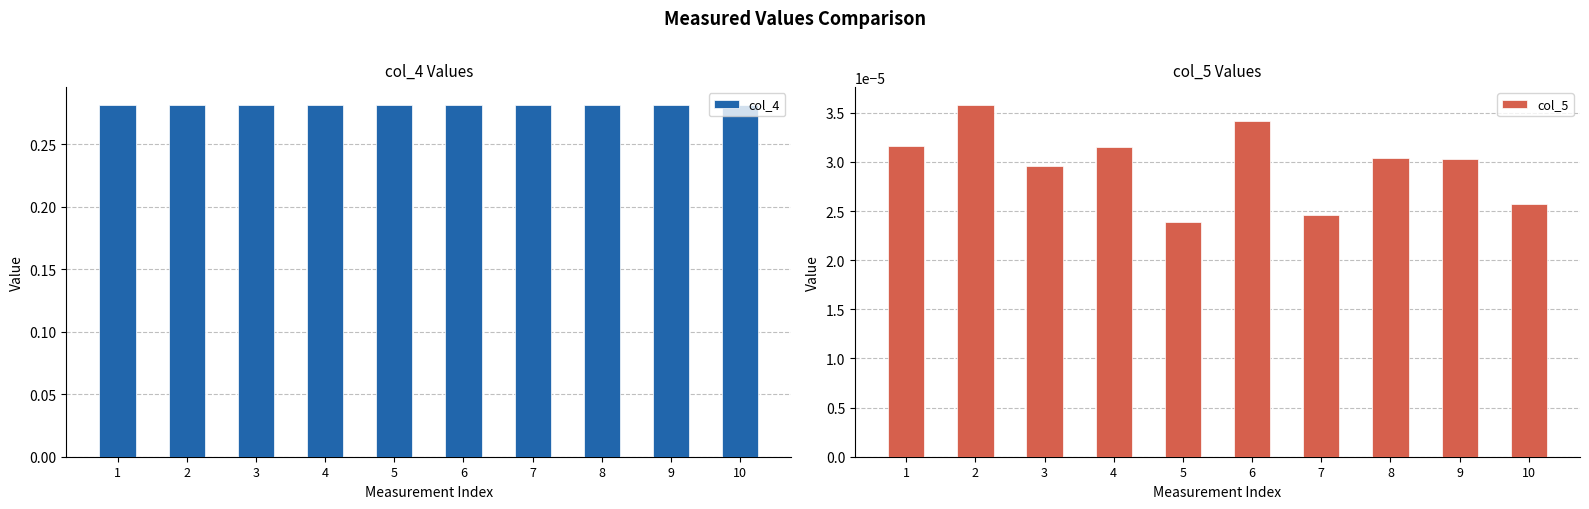

Is it true that col_4 equals 0.3 at 6?

True